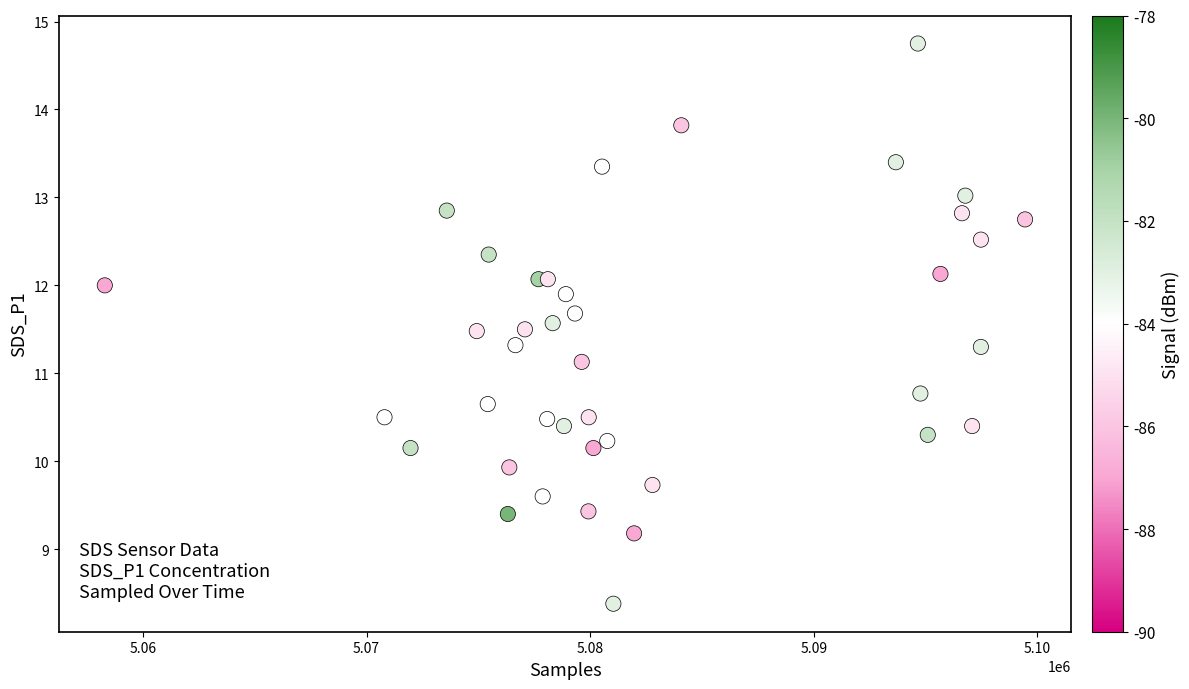

What Y value in the scatter plot is closest to 11?

11.1